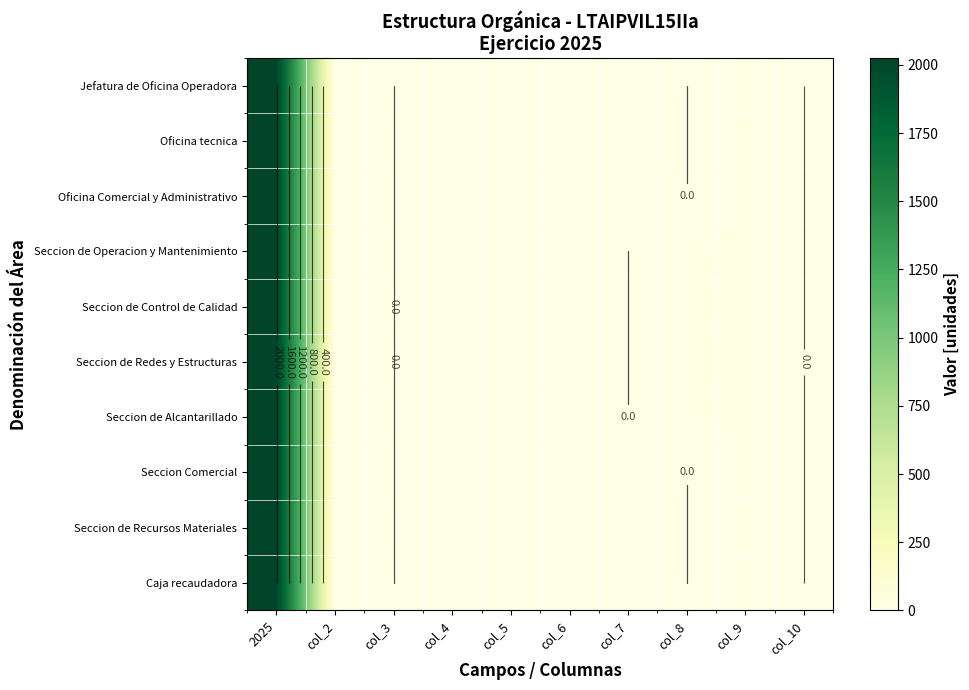

Is the value of Seccion de Recursos Materiales at col_4 greater than the value of Seccion Comercial at 2025?

No